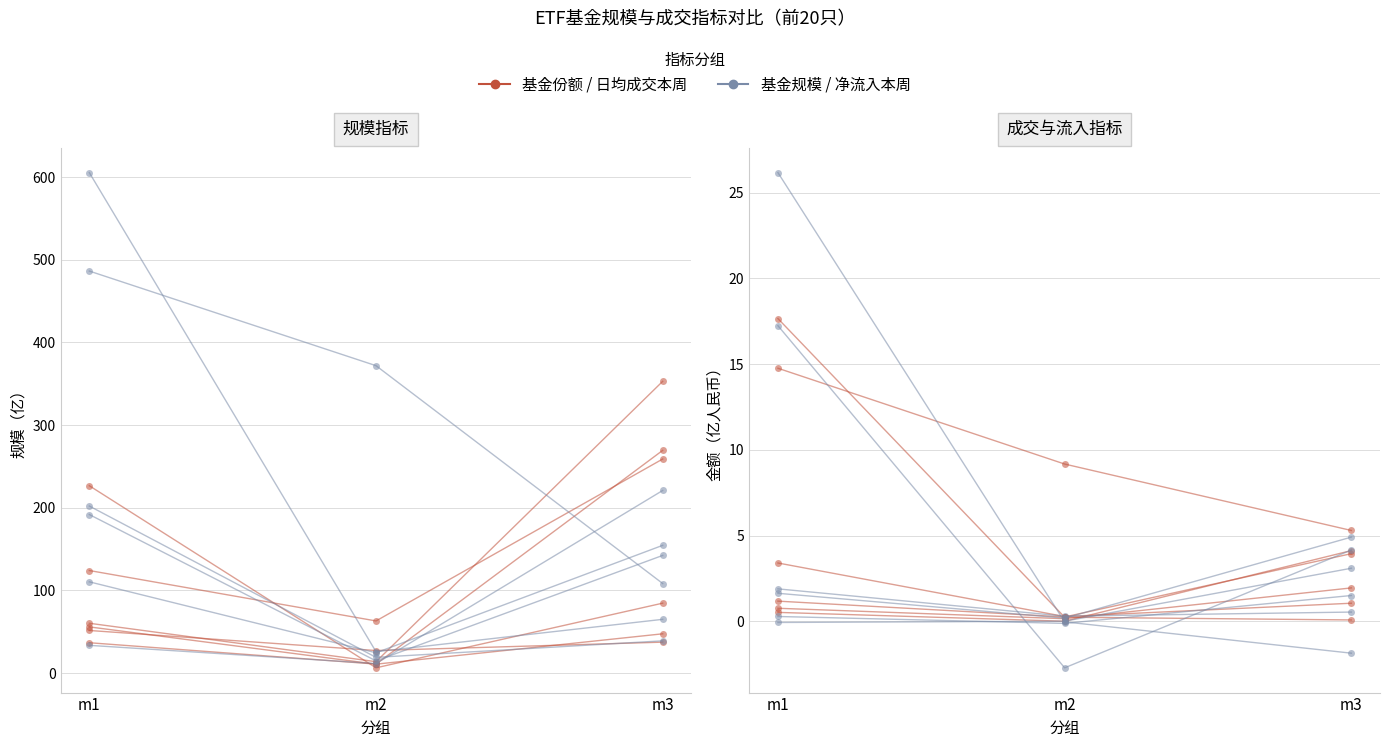

What is the maximum value for 净流入额本周?

26.2